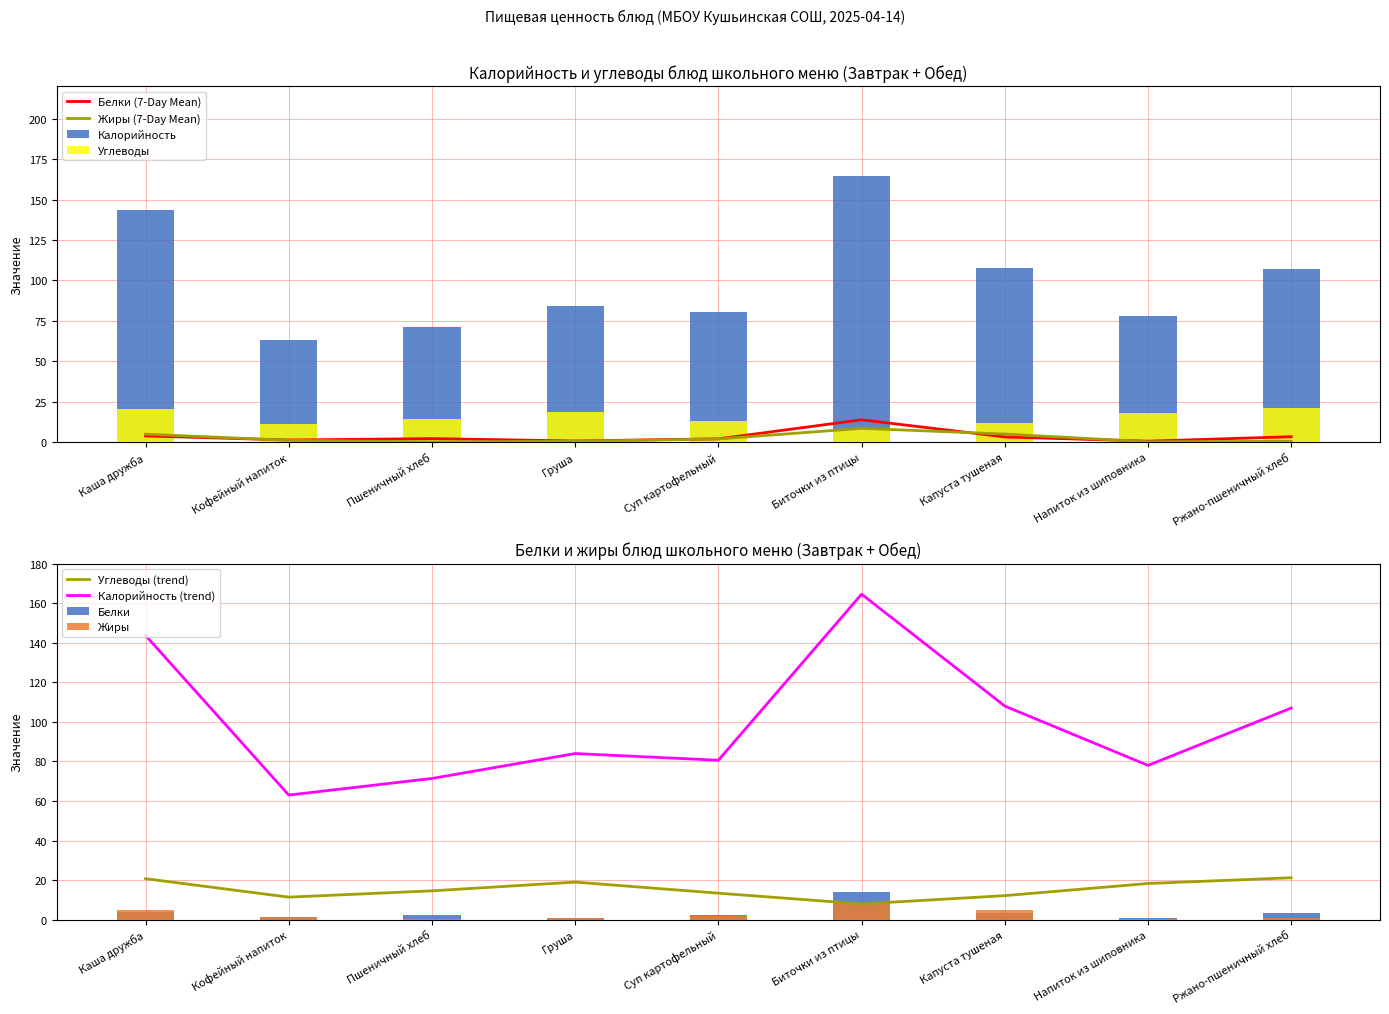

Is the value of Белки at Капуста тушеная greater than the value of Углеводы at Пшеничный хлеб?

No